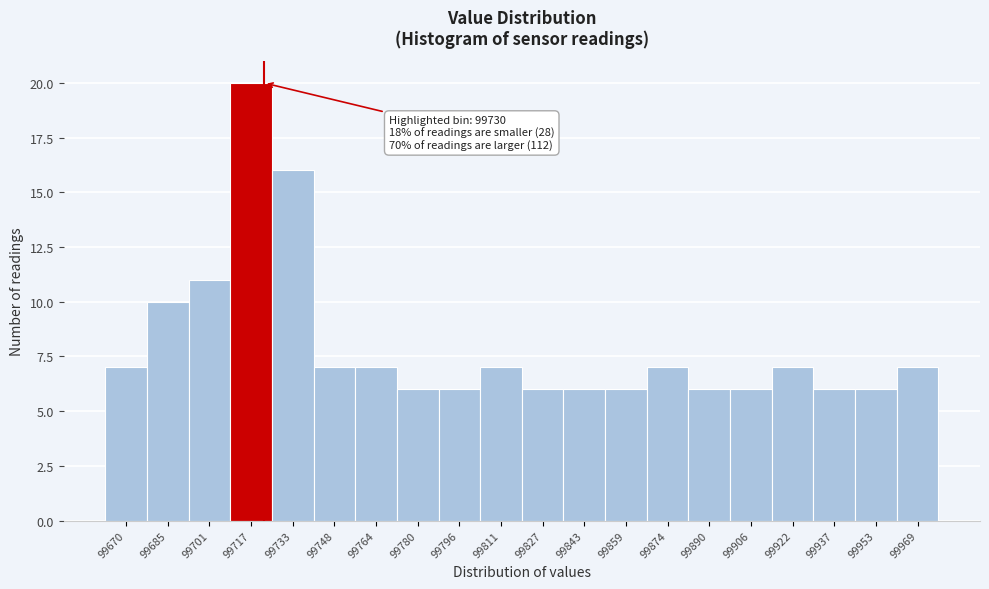

Reading left to right, what are all the values shown in this chart?

7	10	11	20	16	7	7	6	6	7	6	6	6	7	6	6	7	6	6	7